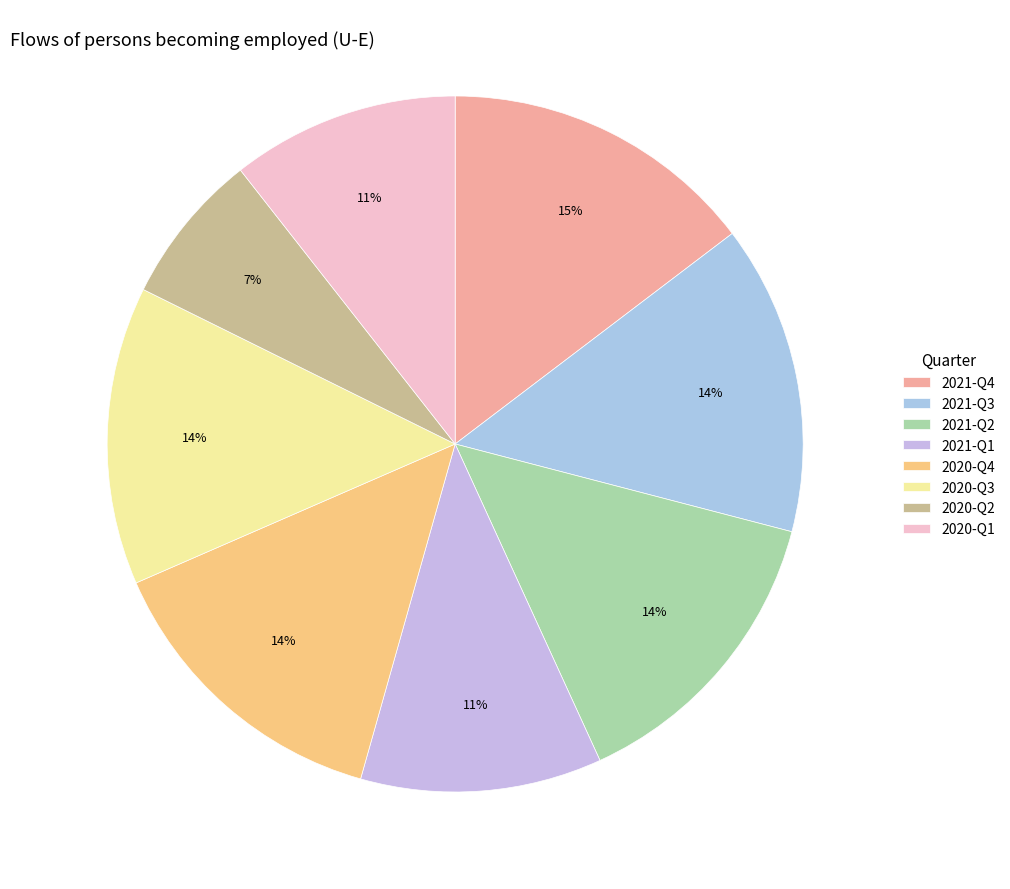

Between 2020-Q2 and 2021-Q3, which is larger?

2021-Q3